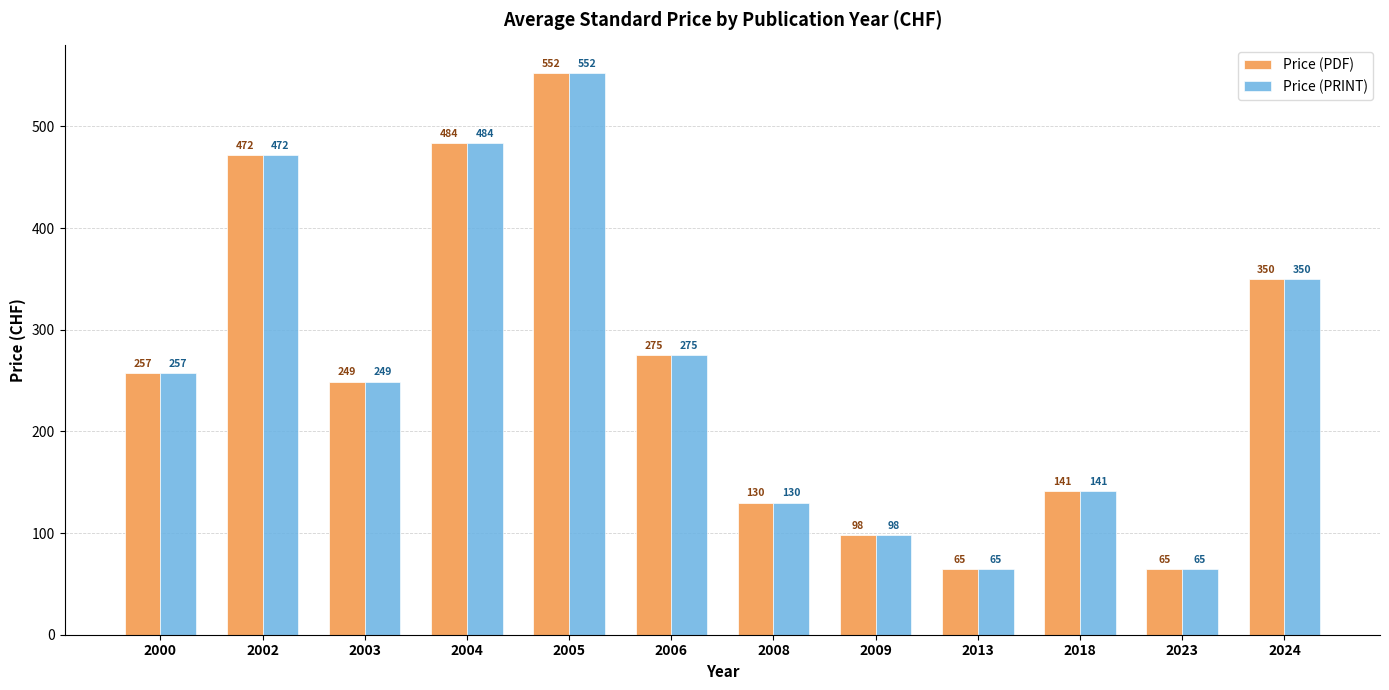

Is it true that Price (PDF) equals 65 at 2013?

True